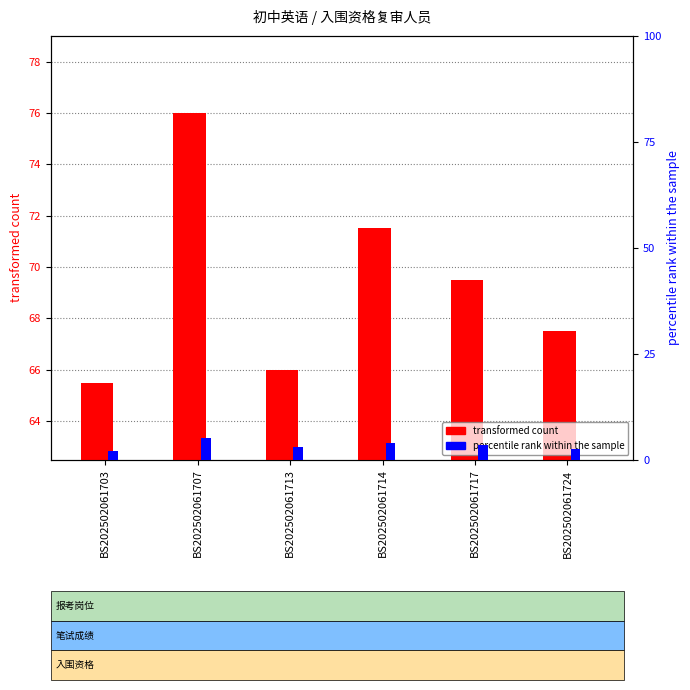

Reading left to right, list all the values displayed in this chart.

transformed count: BS202502061703=65.5	BS202502061707=76.0	BS202502061713=66.0	BS202502061714=71.5	BS202502061717=69.5	BS202502061724=67.5
percentile rank within the sample: BS202502061703=2.0	BS202502061707=5.0	BS202502061713=3.0	BS202502061714=4.0	BS202502061717=3.5	BS202502061724=2.5